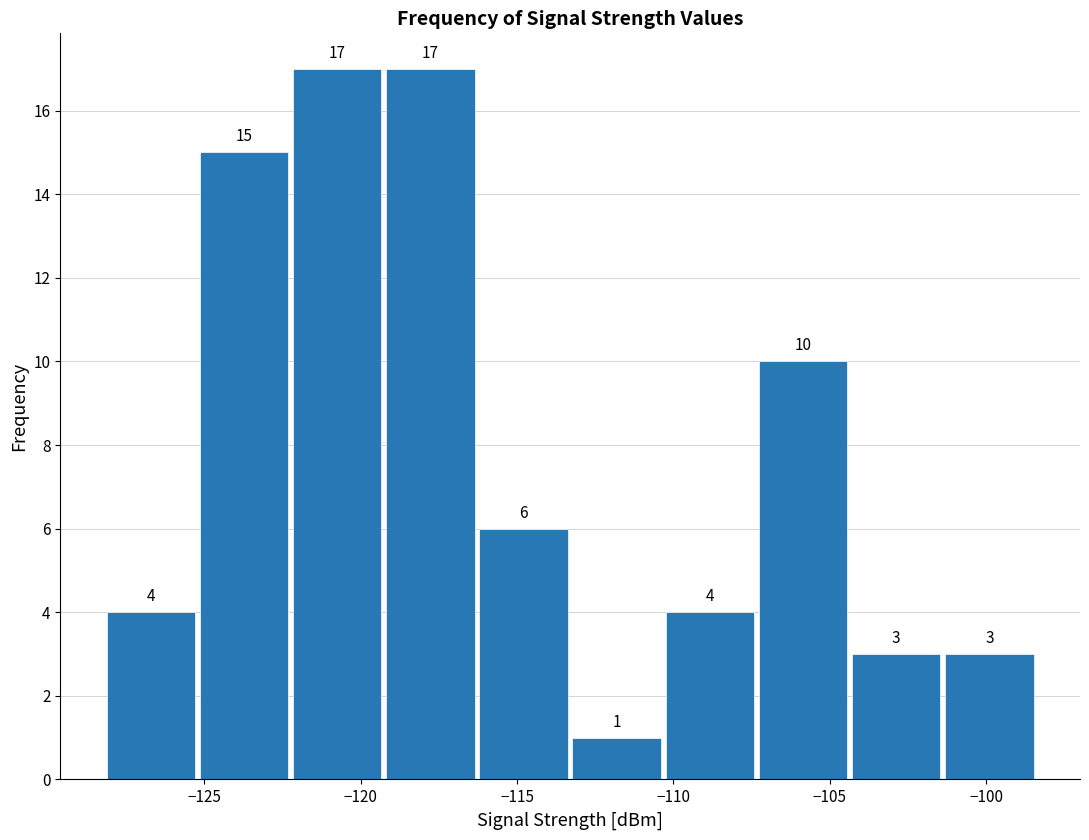

What is the height of the bar covering -116.5 to -113.5 on the x-axis? The bar edges are not printed on the chart, so give them approximately, as read against the axis.

6